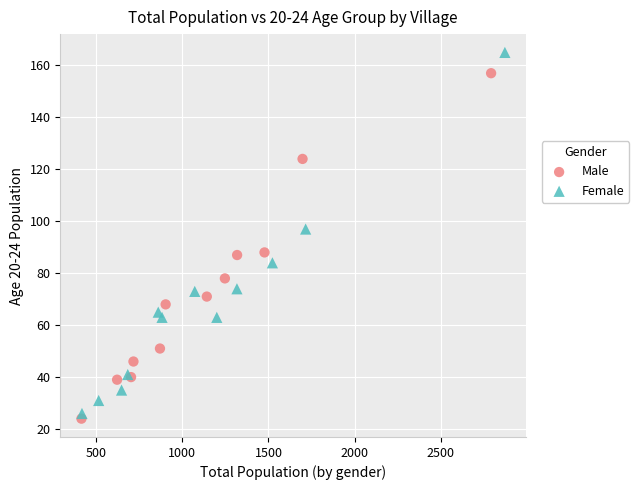

Which series has the widest spread of Y values?

Female